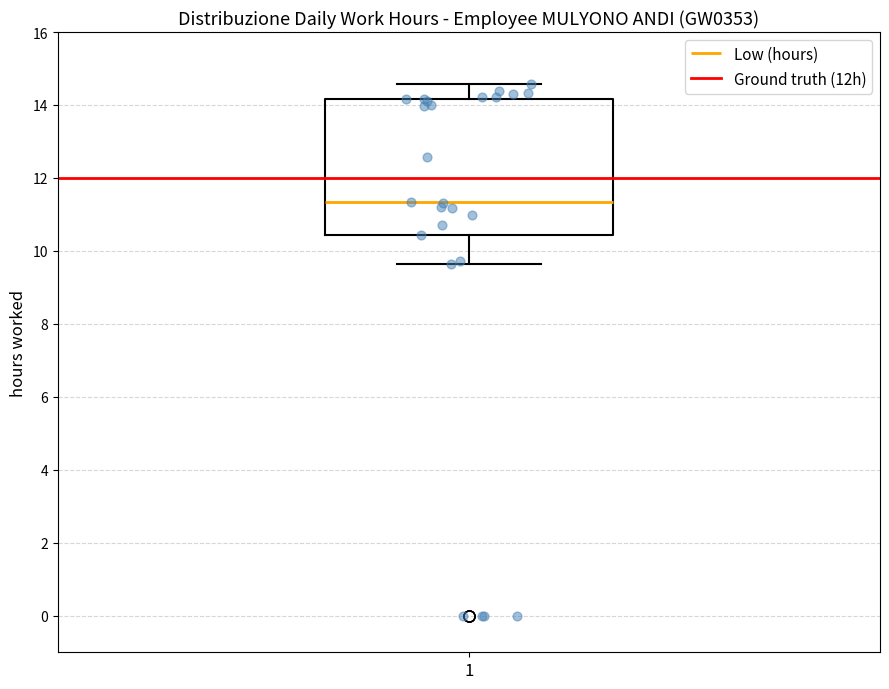

Read this box plot against the y-axis: the position of the median line, the range covered by the box, and the ends of both whiskers. The values are not printed on the chart, so give them approximately, as read against the axis.

median 11.4, box 10.4 to 14.2, whiskers 9.6 to 14.6